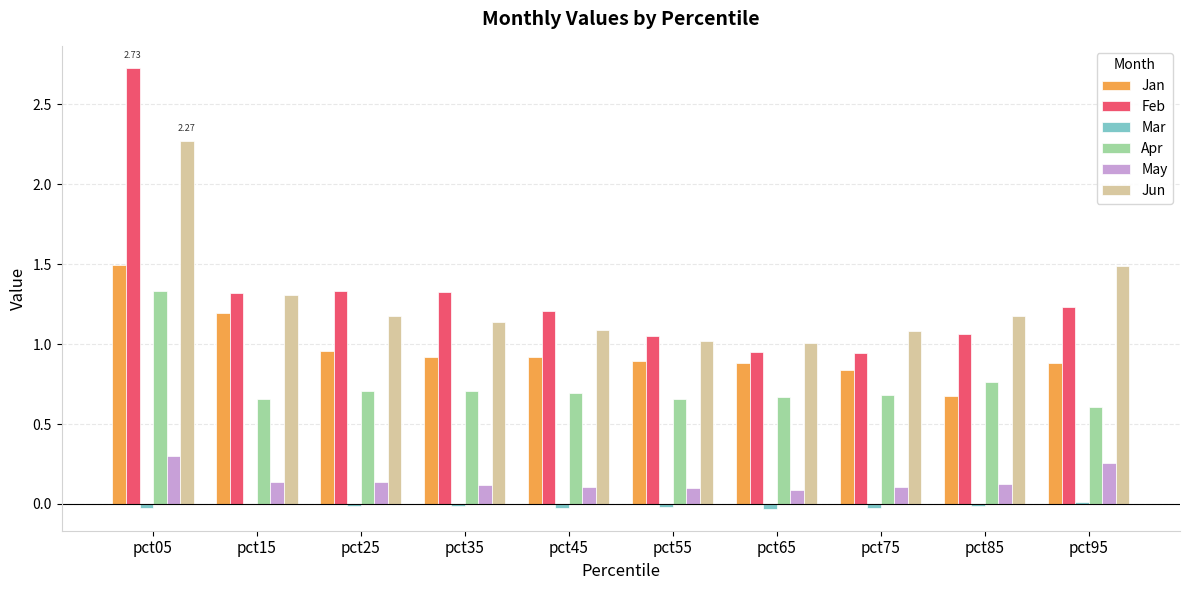

True or false: Feb has a value of 2.7 at pct05.

True